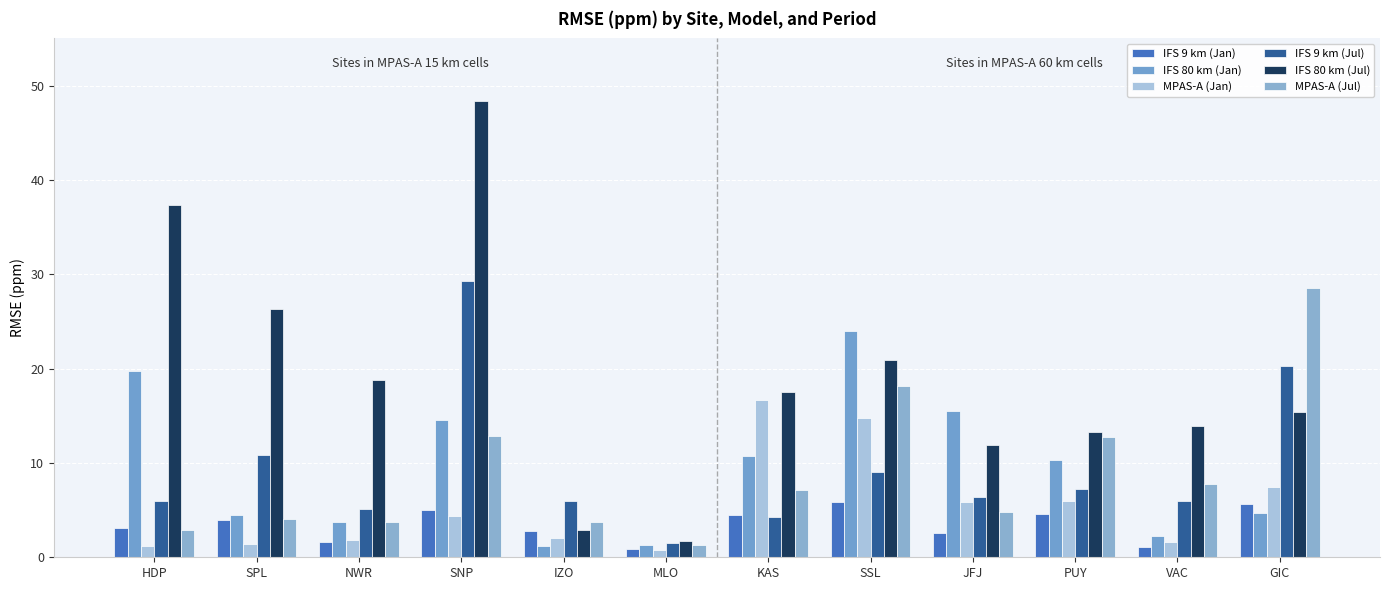

What is the minimum value for MPAS-A (Jul)?

1.3